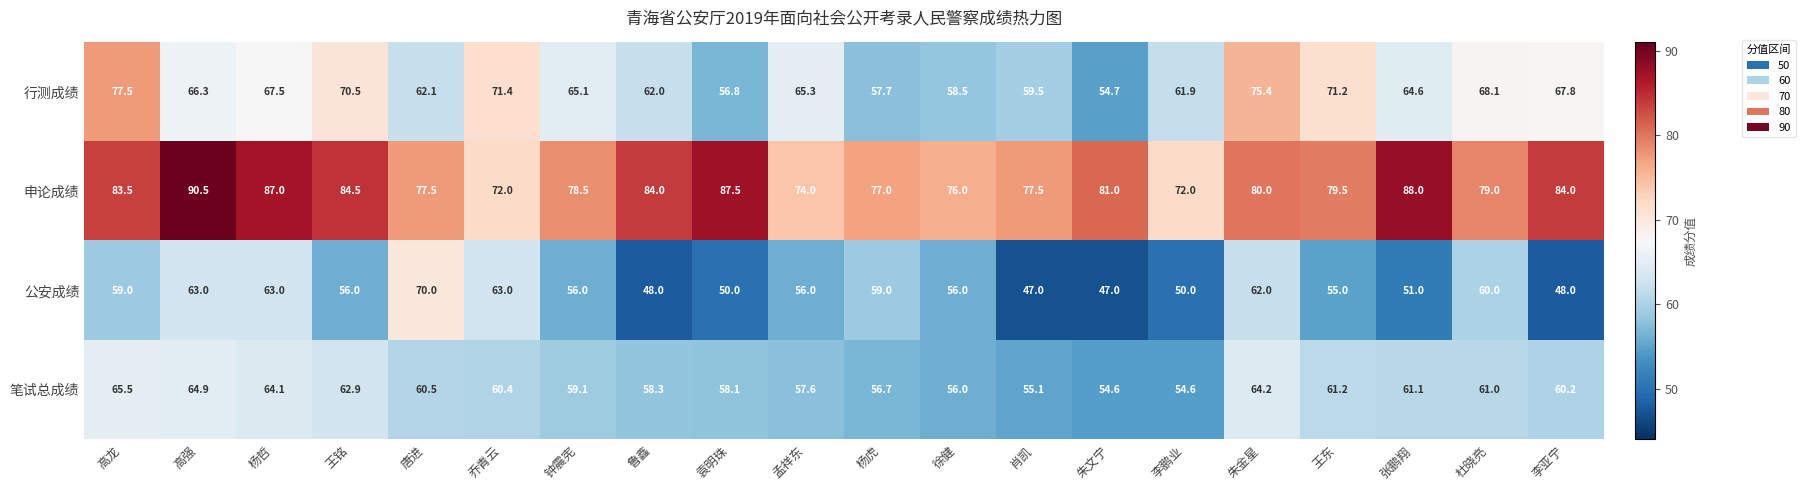

What is the sum of all 申论成绩 values?

1613.0